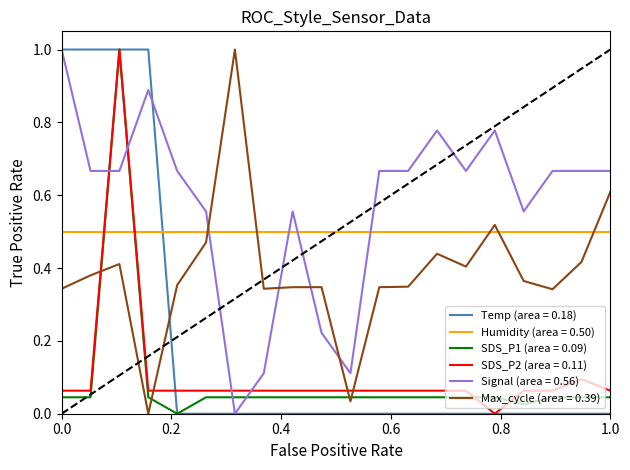

True or false: SDS_P2 (area = 0.11) and Humidity (area = 0.50) cross at least once.

True